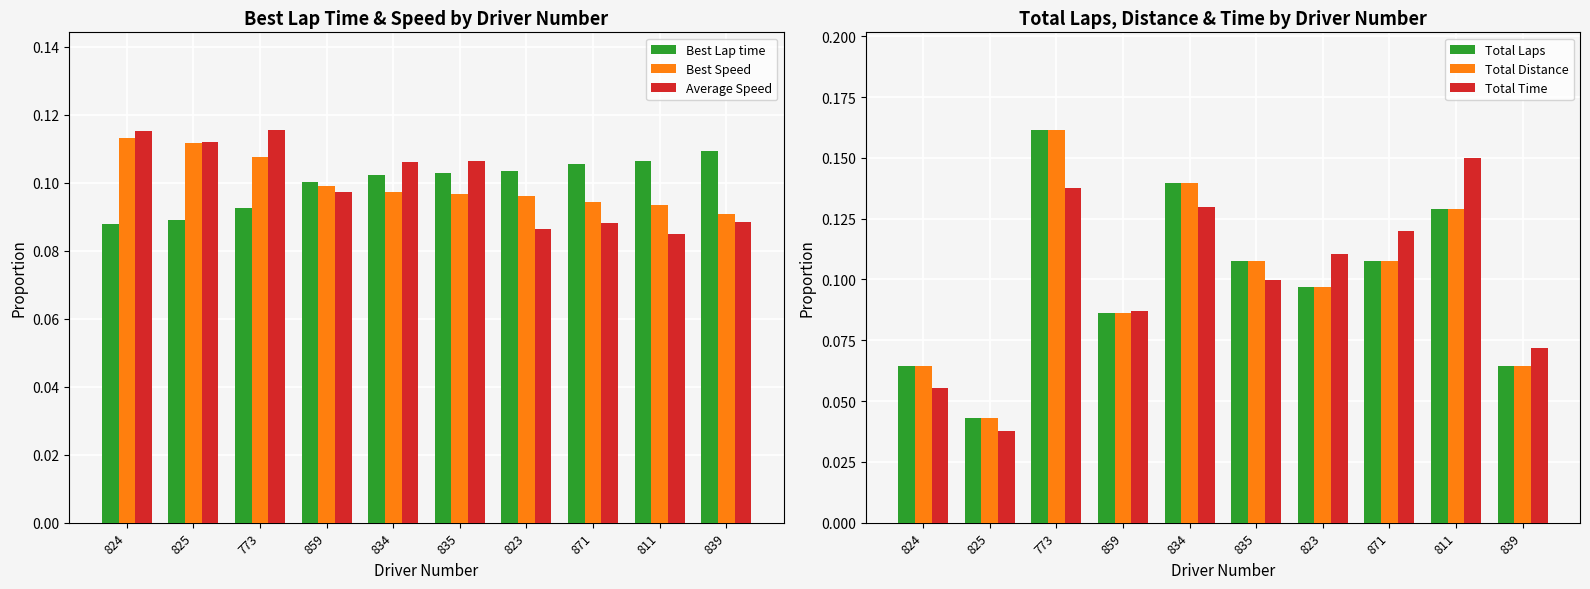

Reading left to right, list all the values displayed in this chart.

Best Lap time: 0.1	0.1	0.1	0.1	0.1	0.1	0.1	0.1	0.1	0.1
Best Speed: 0.1	0.1	0.1	0.1	0.1	0.1	0.1	0.1	0.1	0.1
Average Speed: 0.1	0.1	0.1	0.1	0.1	0.1	0.1	0.1	0.1	0.1
Total Laps: 0.1	0.0	0.2	0.1	0.1	0.1	0.1	0.1	0.1	0.1
Total Distance: 0.1	0.0	0.2	0.1	0.1	0.1	0.1	0.1	0.1	0.1
Total Time: 0.1	0.0	0.1	0.1	0.1	0.1	0.1	0.1	0.1	0.1